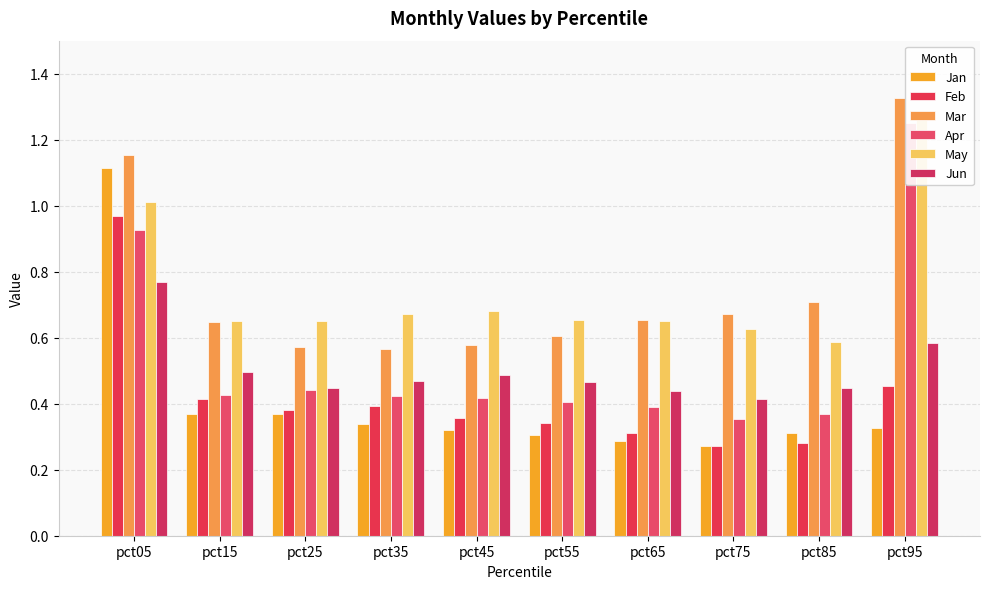

Reading left to right, transcribe all the data shown in this chart.

Jan: pct05=1.1	pct15=0.4	pct25=0.4	pct35=0.3	pct45=0.3	pct55=0.3	pct65=0.3	pct75=0.3	pct85=0.3	pct95=0.3
Feb: pct05=1.0	pct15=0.4	pct25=0.4	pct35=0.4	pct45=0.4	pct55=0.3	pct65=0.3	pct75=0.3	pct85=0.3	pct95=0.5
Mar: pct05=1.2	pct15=0.6	pct25=0.6	pct35=0.6	pct45=0.6	pct55=0.6	pct65=0.7	pct75=0.7	pct85=0.7	pct95=1.3
Apr: pct05=0.9	pct15=0.4	pct25=0.4	pct35=0.4	pct45=0.4	pct55=0.4	pct65=0.4	pct75=0.4	pct85=0.4	pct95=1.2
May: pct05=1.0	pct15=0.6	pct25=0.7	pct35=0.7	pct45=0.7	pct55=0.7	pct65=0.6	pct75=0.6	pct85=0.6	pct95=1.3
Jun: pct05=0.8	pct15=0.5	pct25=0.4	pct35=0.5	pct45=0.5	pct55=0.5	pct65=0.4	pct75=0.4	pct85=0.4	pct95=0.6